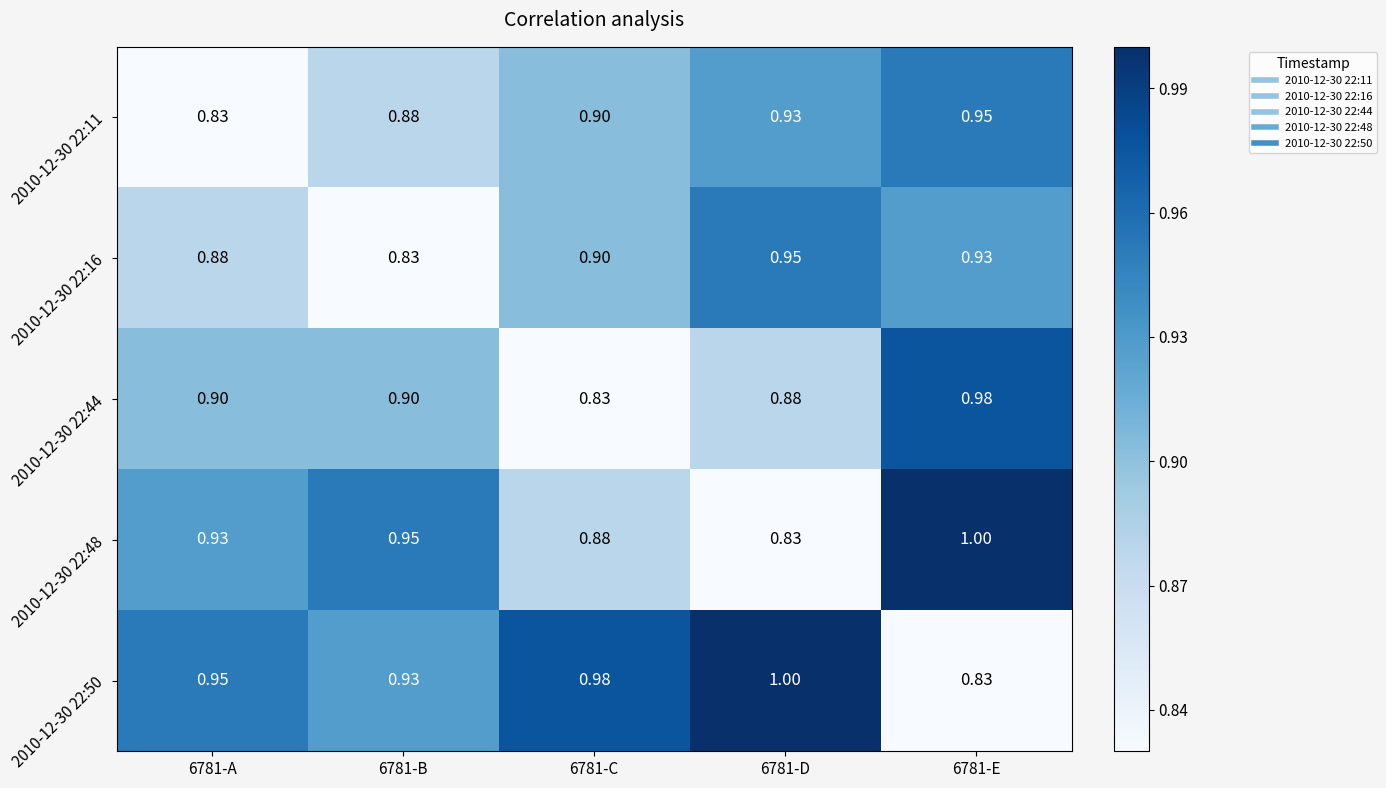

Count the number of data series in this chart.

5